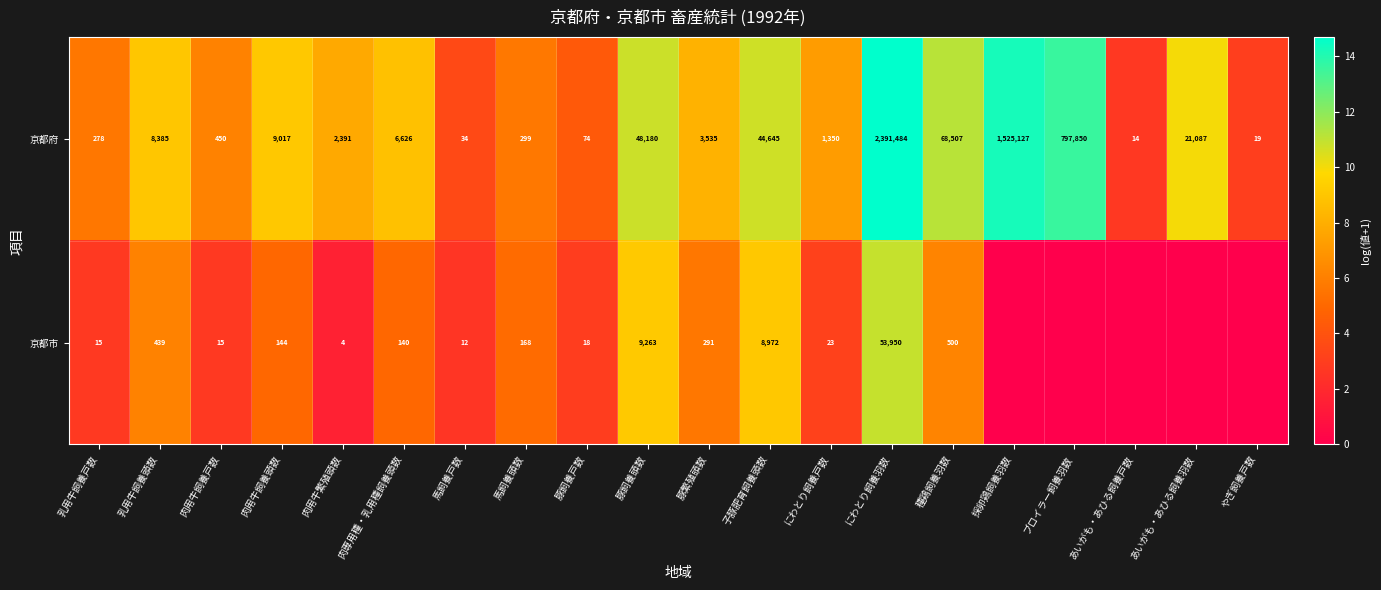

Which series changed the most between 肉用牛繁殖頭数 and 子豚肥育飼養頭数?

京都府